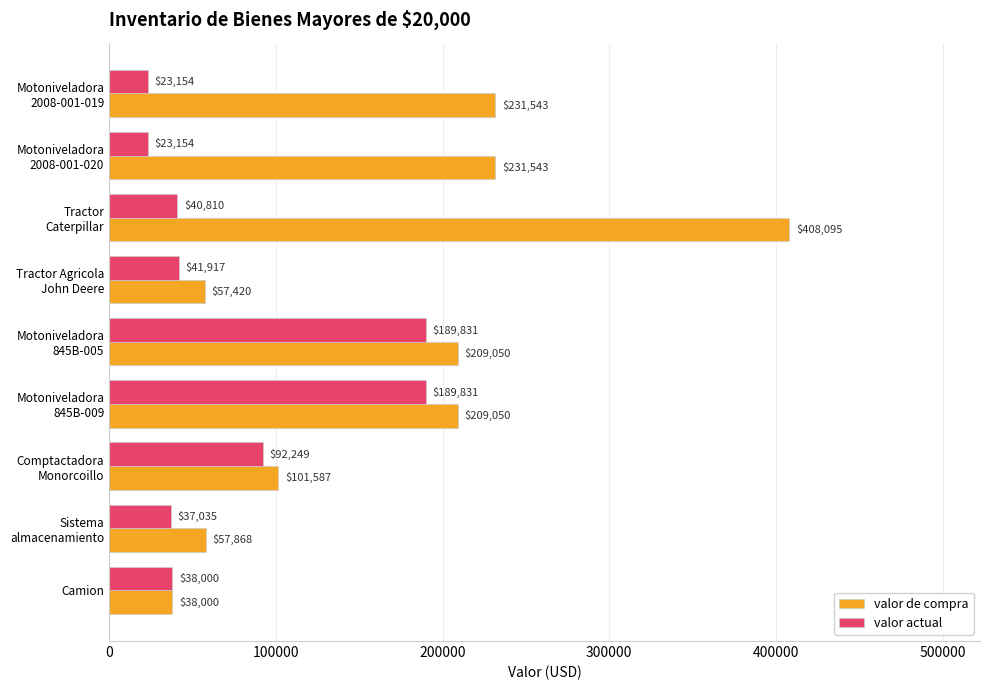

What is the difference between the second highest and minimum values in the valor de compra series?

193543.0